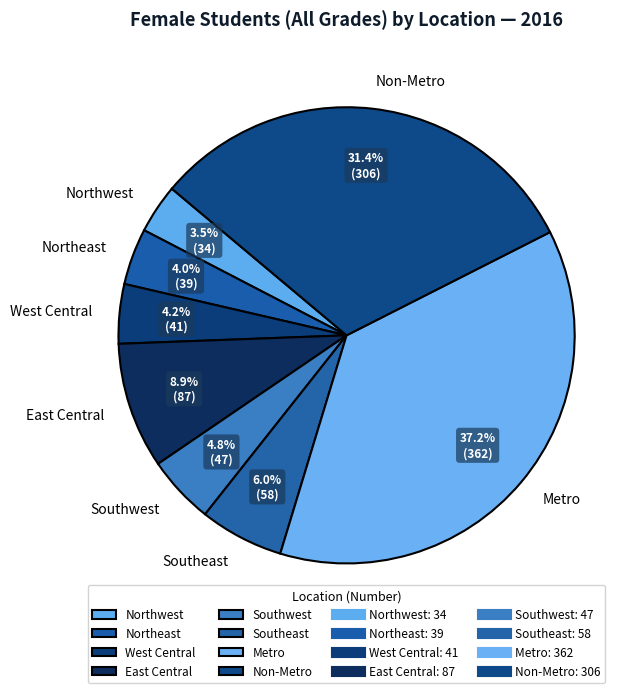

To the nearest percent, what percentage of the pie is Non-Metro?

31%